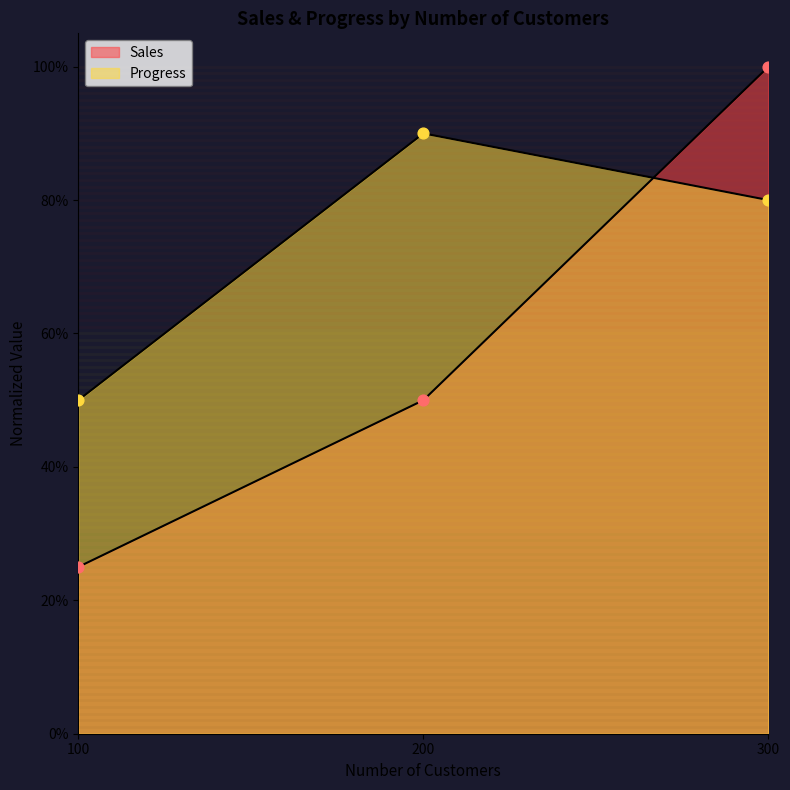

At which category is the sum across all series the highest?

300